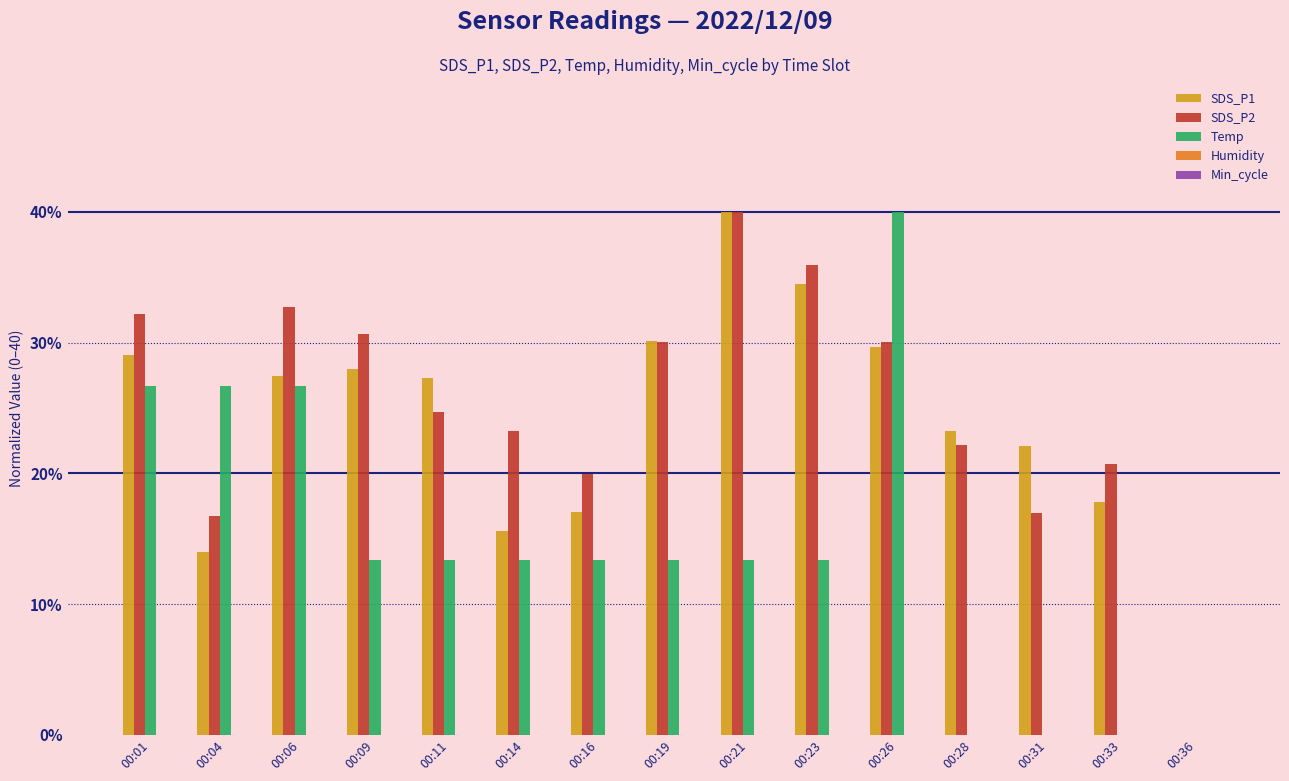

What is the highest value of the SDS_P1 series?

40.0